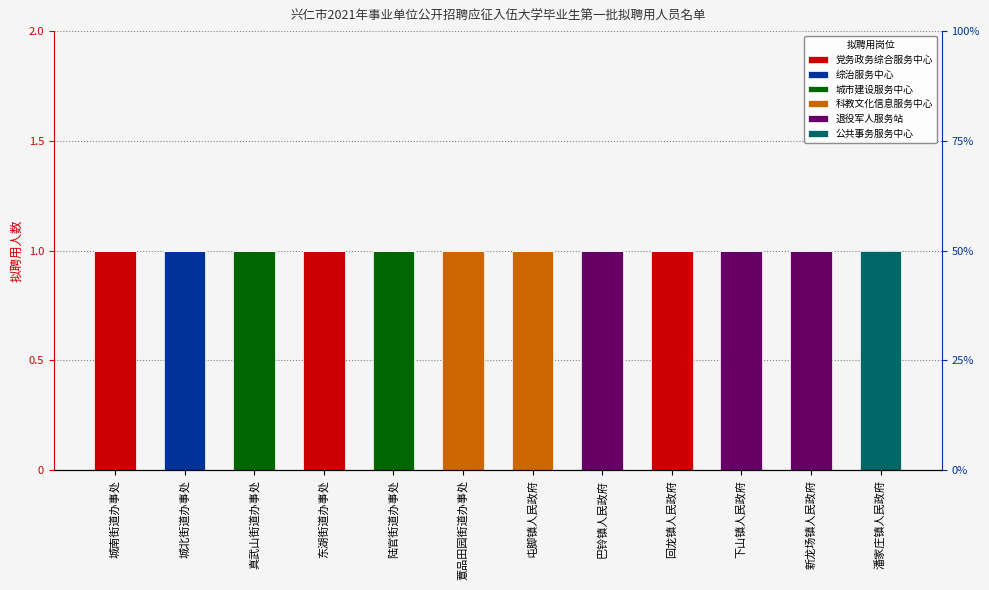

Which label corresponds to the largest value in the chart?

城南街道办事处